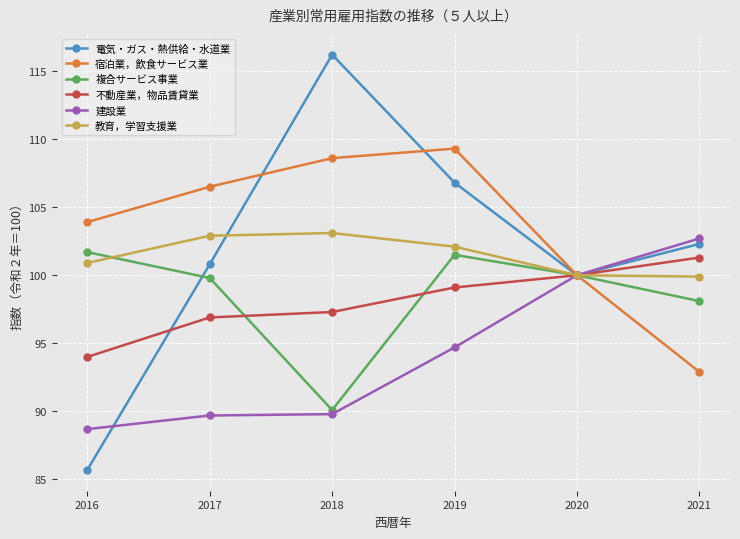

Which series has the largest range (max minus min)?

電気・ガス・熱供給・水道業